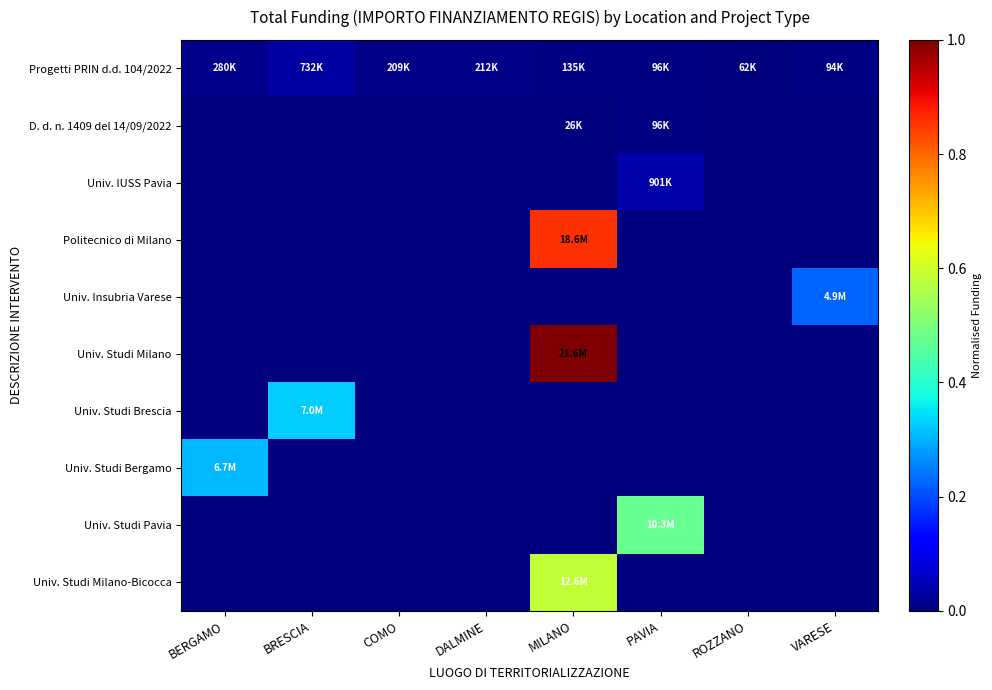

Which category has the lowest value across all series?

BERGAMO